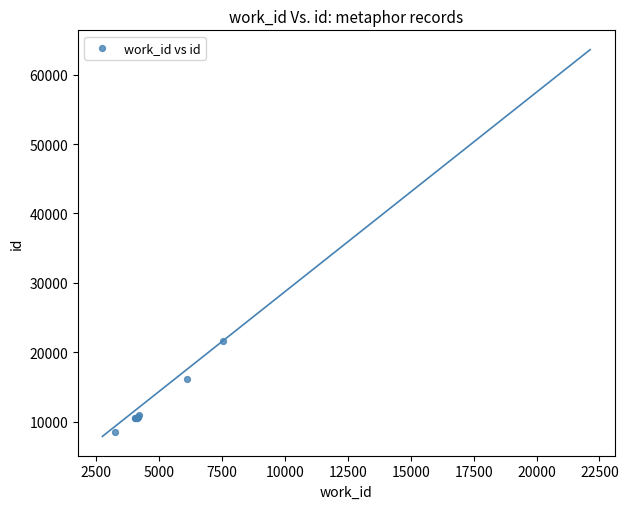

What Y value in the scatter plot is closest to 15062?

16134